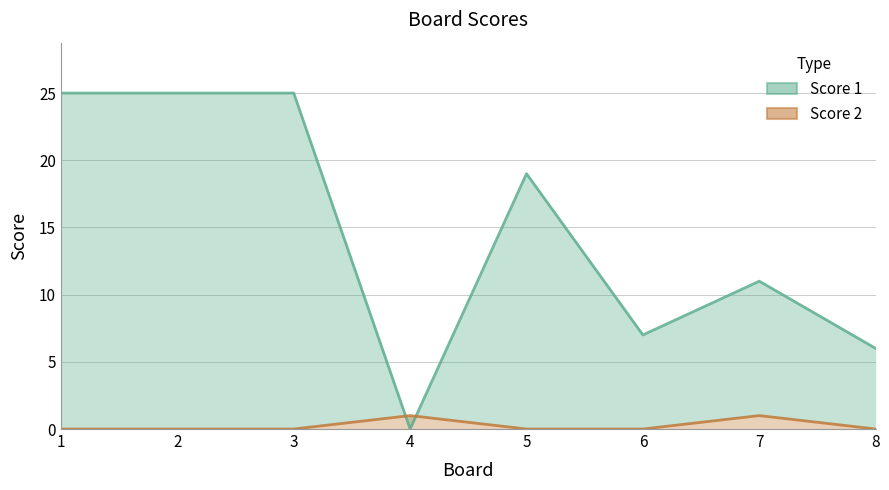

Which series has the largest range (max minus min)?

Score 1